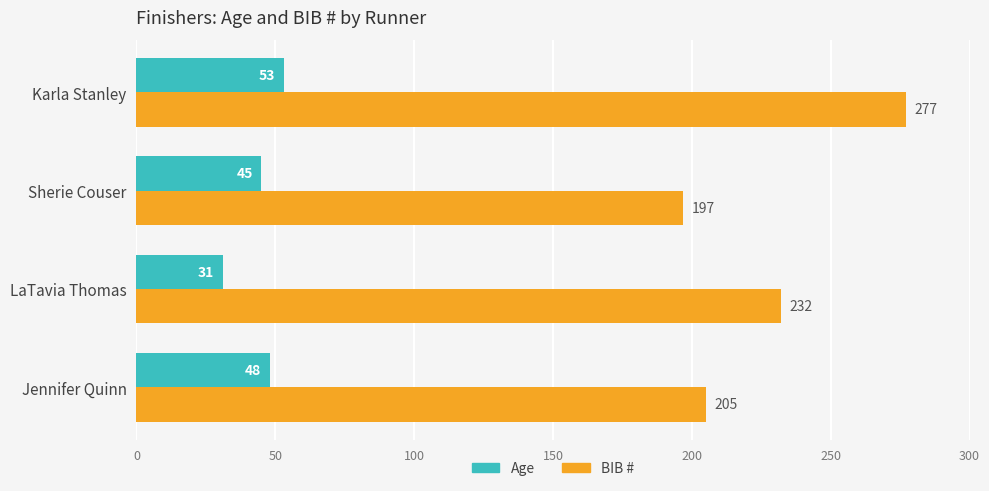

What is the sum of all BIB # values?

911